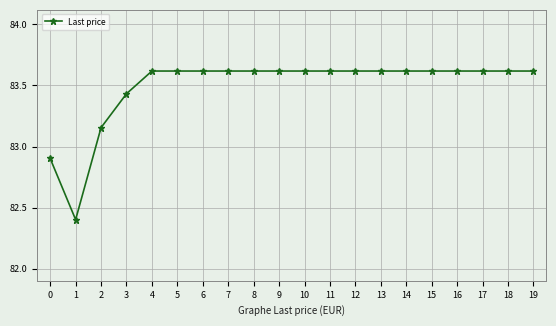

How many lines are shown in the chart?

1